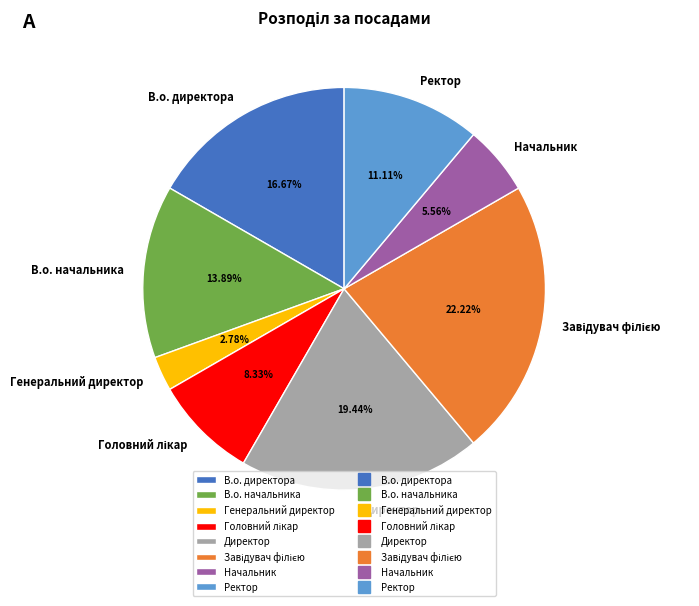

Which has a higher value, Генеральний директор or Начальник?

Начальник